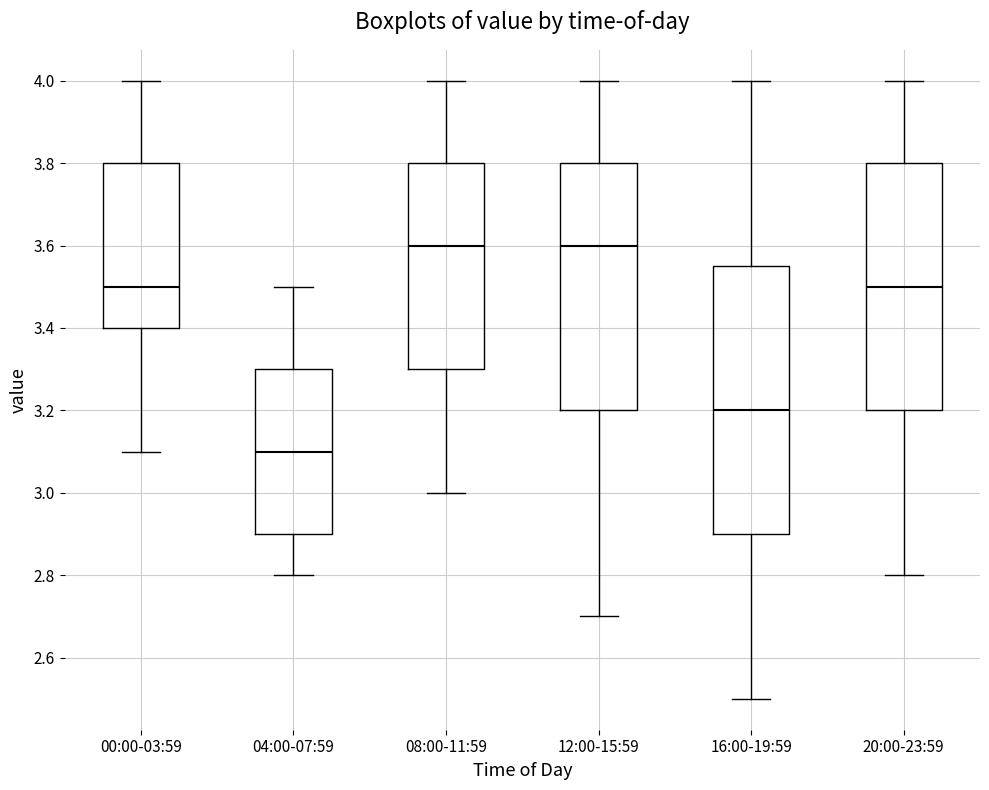

Reading left to right, read every box against the y-axis: the position of its median line, the range the box covers, and the ends of its whiskers. The values are not printed on the chart, so give them approximately, as read against the axis.

00:00-03:59: median 3.50, box 3.40 to 3.80, whiskers 3.10 to 4.00
04:00-07:59: median 3.10, box 2.90 to 3.30, whiskers 2.80 to 3.50
08:00-11:59: median 3.60, box 3.30 to 3.80, whiskers 3.00 to 4.00
12:00-15:59: median 3.60, box 3.20 to 3.80, whiskers 2.70 to 4.00
16:00-19:59: median 3.20, box 2.90 to 3.56, whiskers 2.50 to 4.00
20:00-23:59: median 3.50, box 3.20 to 3.80, whiskers 2.80 to 4.00